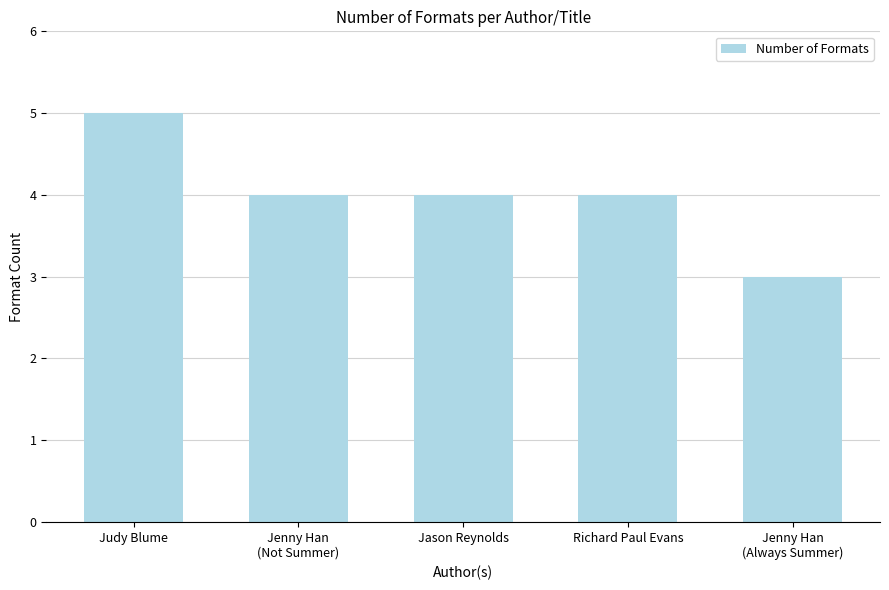

Is it true that the value at Jenny Han
(Always Summer) is 5?

False